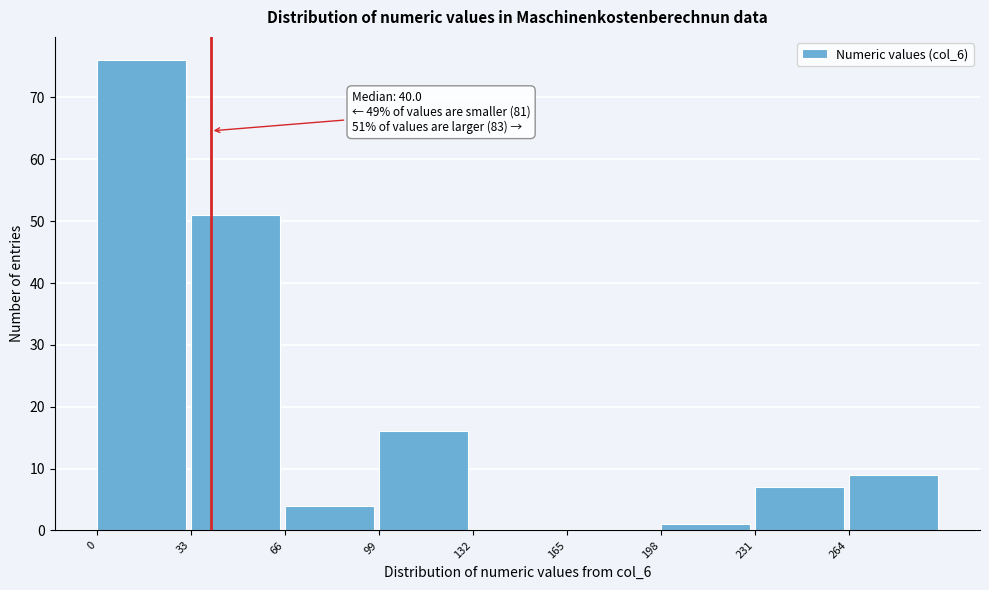

Over which range of the x-axis is the bar tallest?

0 to 33